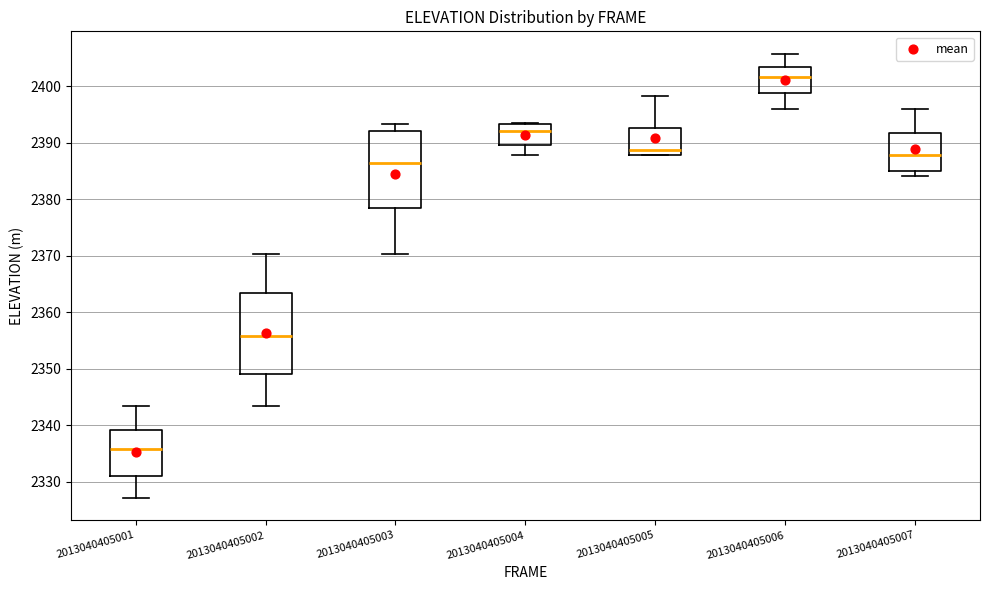

Reading left to right, read every box against the y-axis: the position of its median line, the range the box covers, and the ends of its whiskers. The values are not printed on the chart, so give them approximately, as read against the axis.

2013040405001: median 2336, box 2331 to 2339, whiskers 2327 to 2343
2013040405002: median 2356, box 2349 to 2363, whiskers 2343 to 2370
2013040405003: median 2386, box 2379 to 2392, whiskers 2370 to 2393
2013040405004: median 2392, box 2390 to 2393, whiskers 2388 to 2393
2013040405005: median 2389, box 2388 to 2393, whiskers 2388 to 2398
2013040405006: median 2402, box 2399 to 2403, whiskers 2396 to 2406
2013040405007: median 2388, box 2385 to 2392, whiskers 2384 to 2396